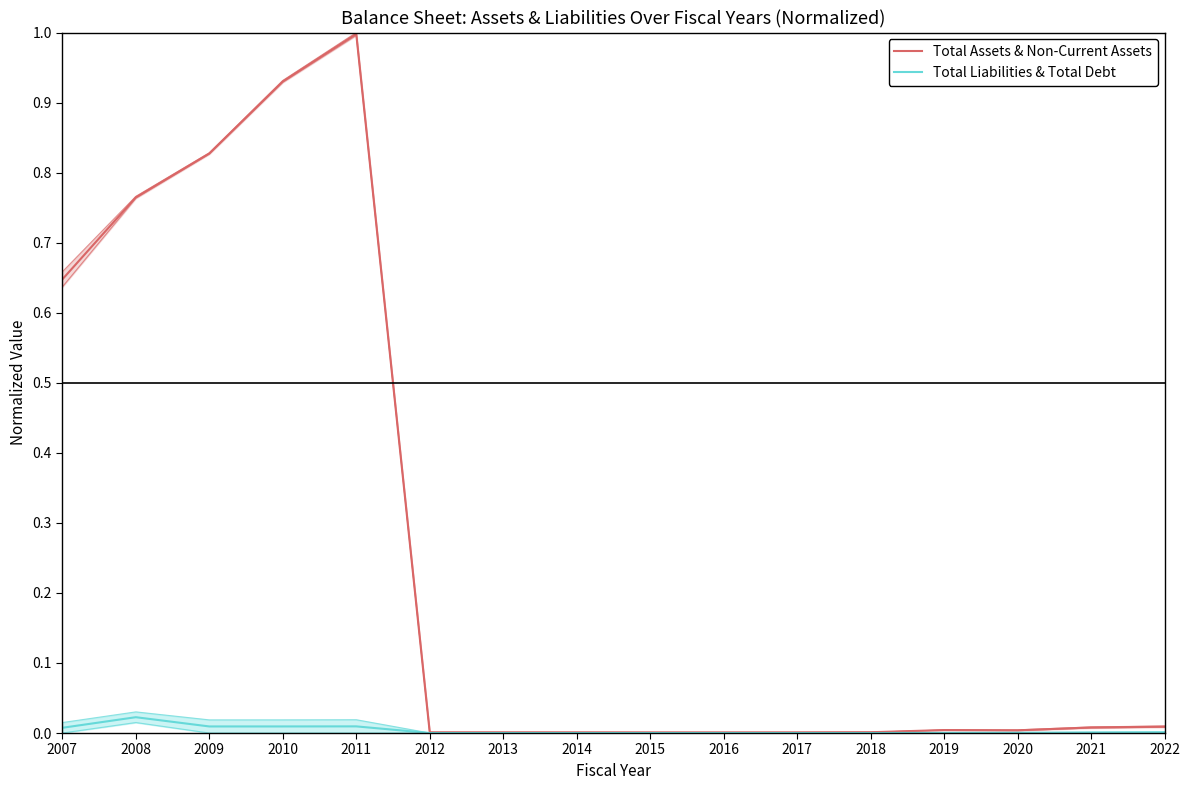

What is the difference between the maximum and minimum values in the Total Assets & Non-Current Assets series?

1.0